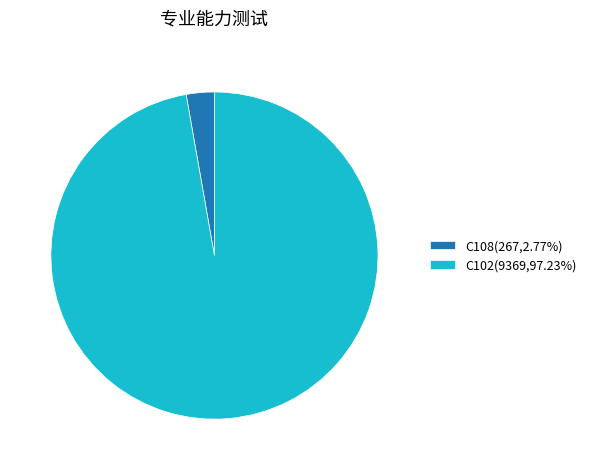

True or false: C108 accounts for 3% of the total.

True